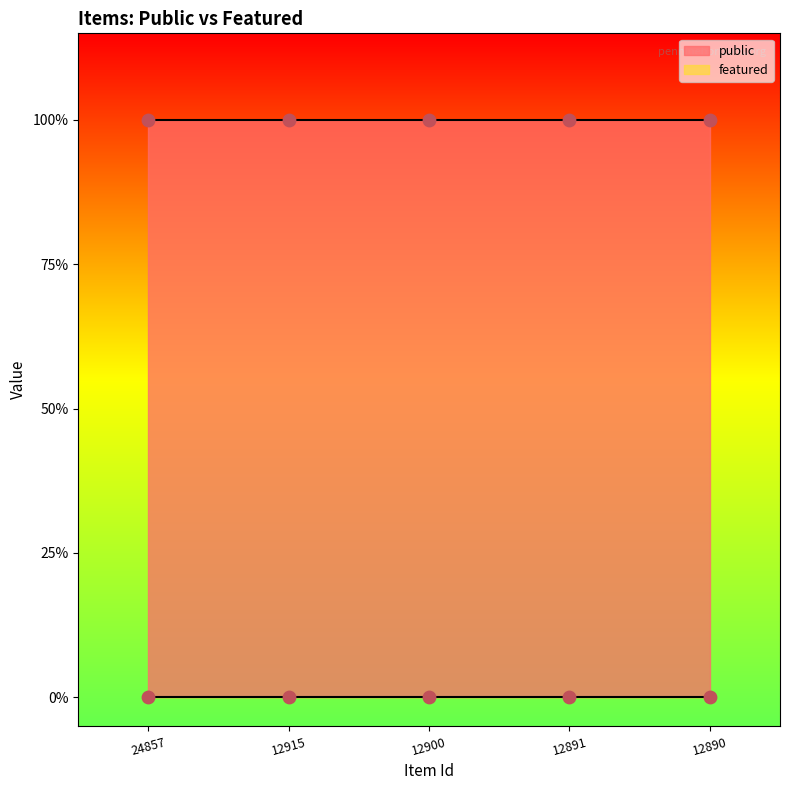

Which series has the largest Y range (max minus min)?

public